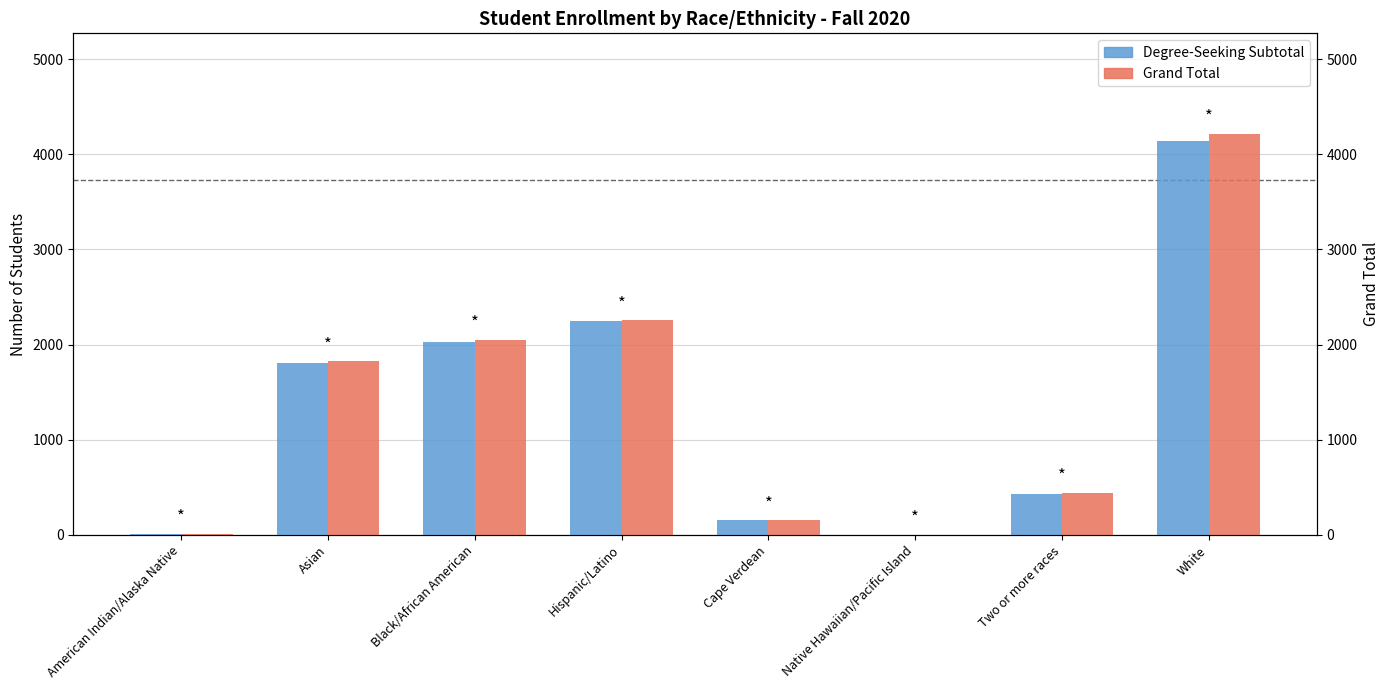

What is the difference between the Grand Total values at Native Hawaiian/Pacific Island and American Indian/Alaska Native?

11